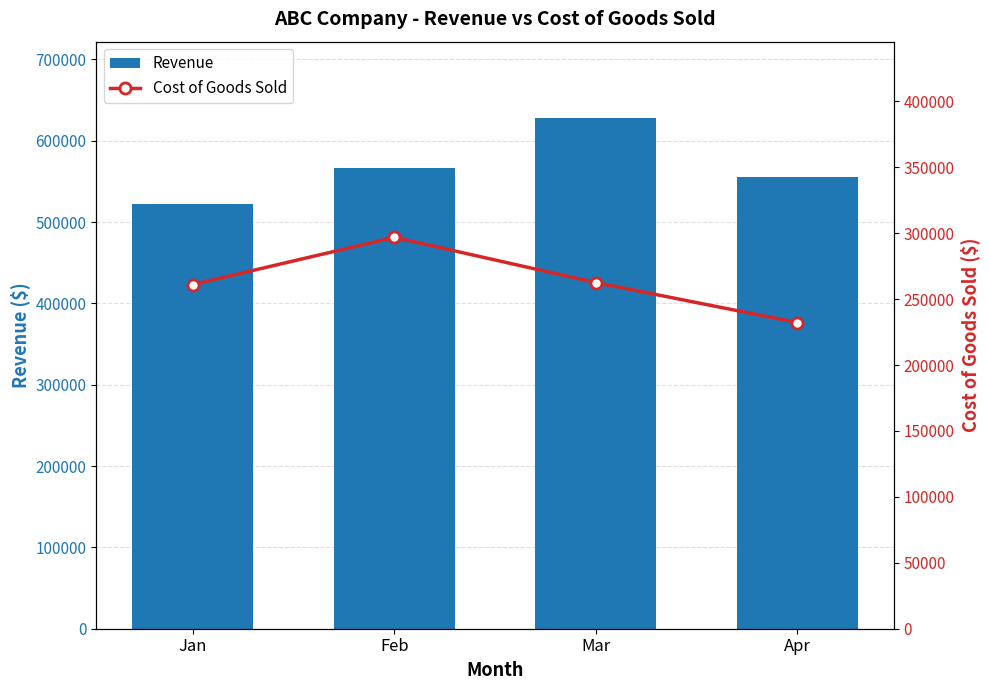

True or false: Revenue has a value of 204710 at Mar.

False